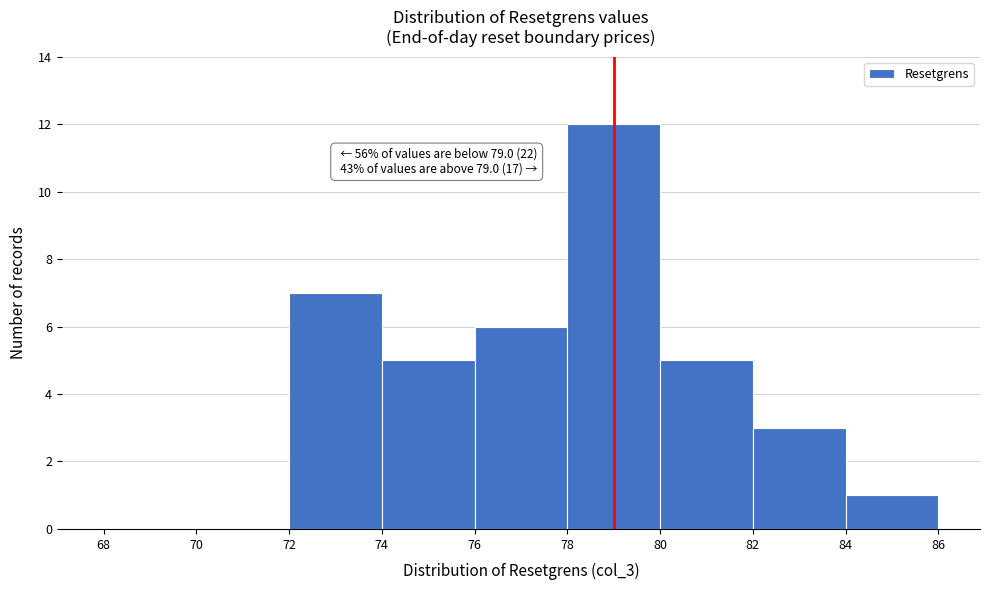

Over which range of the x-axis is the bar tallest?

78 to 80